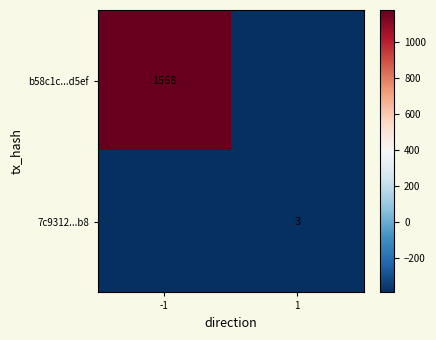

Is the value of b58c1c...d5ef at -1 greater than the value of 7c9312...b8 at 1?

Yes